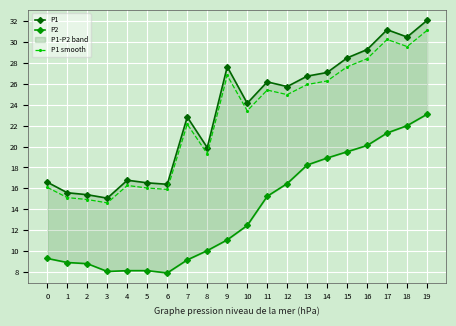

Reading left to right, what are all the values shown in this chart?

P1: 0=16.6	1=15.6	2=15.4	3=15.1	4=16.8	5=16.5	6=16.4	7=22.8	8=19.9	9=27.6	10=24.1	11=26.2	12=25.8	13=26.8	14=27.1	15=28.5	16=29.3	17=31.2	18=30.5	19=32.1
P2: 0=9.3	1=8.9	2=8.8	3=8.0	4=8.1	5=8.1	6=7.9	7=9.1	8=10.0	9=11.1	10=12.4	11=15.2	12=16.4	13=18.2	14=18.9	15=19.5	16=20.1	17=21.3	18=22.0	19=23.1
P1 smooth: 0=16.1	1=15.1	2=14.9	3=14.6	4=16.3	5=16.0	6=15.9	7=22.1	8=19.3	9=26.8	10=23.4	11=25.4	12=25.0	13=25.9	14=26.3	15=27.6	16=28.4	17=30.3	18=29.6	19=31.1